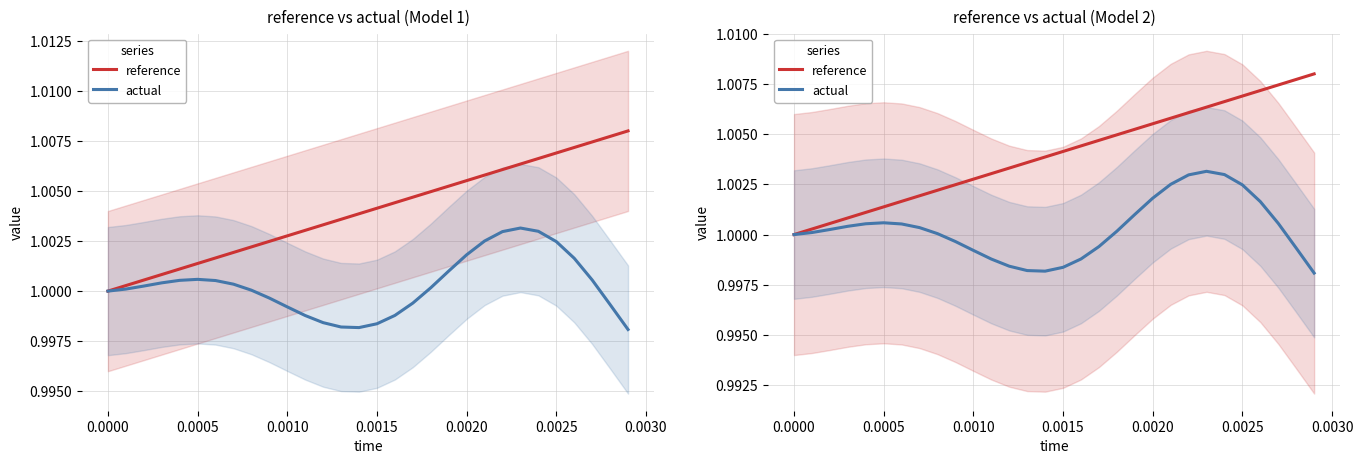

Is this an area chart (filled region under the line)?

No